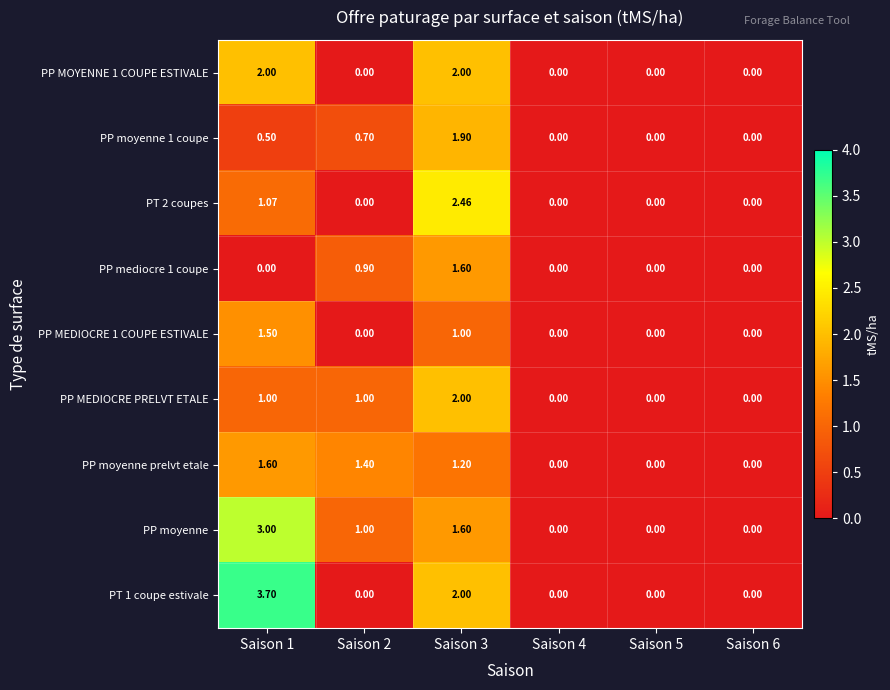

Reading left to right, list all the values displayed in this chart.

PP MOYENNE 1 COUPE ESTIVALE: Saison 1=2.0	Saison 2=0.0	Saison 3=2.0	Saison 4=0.0	Saison 5=0.0	Saison 6=0.0
PP moyenne 1 coupe: Saison 1=0.5	Saison 2=0.7	Saison 3=1.9	Saison 4=0.0	Saison 5=0.0	Saison 6=0.0
PT 2 coupes: Saison 1=1.1	Saison 2=0.0	Saison 3=2.5	Saison 4=0.0	Saison 5=0.0	Saison 6=0.0
PP mediocre 1 coupe: Saison 1=0.0	Saison 2=0.9	Saison 3=1.6	Saison 4=0.0	Saison 5=0.0	Saison 6=0.0
PP MEDIOCRE 1 COUPE ESTIVALE: Saison 1=1.5	Saison 2=0.0	Saison 3=1.0	Saison 4=0.0	Saison 5=0.0	Saison 6=0.0
PP MEDIOCRE PRELVT ETALE: Saison 1=1.0	Saison 2=1.0	Saison 3=2.0	Saison 4=0.0	Saison 5=0.0	Saison 6=0.0
PP moyenne prelvt etale: Saison 1=1.6	Saison 2=1.4	Saison 3=1.2	Saison 4=0.0	Saison 5=0.0	Saison 6=0.0
PP moyenne: Saison 1=3.0	Saison 2=1.0	Saison 3=1.6	Saison 4=0.0	Saison 5=0.0	Saison 6=0.0
PT 1 coupe estivale: Saison 1=3.7	Saison 2=0.0	Saison 3=2.0	Saison 4=0.0	Saison 5=0.0	Saison 6=0.0